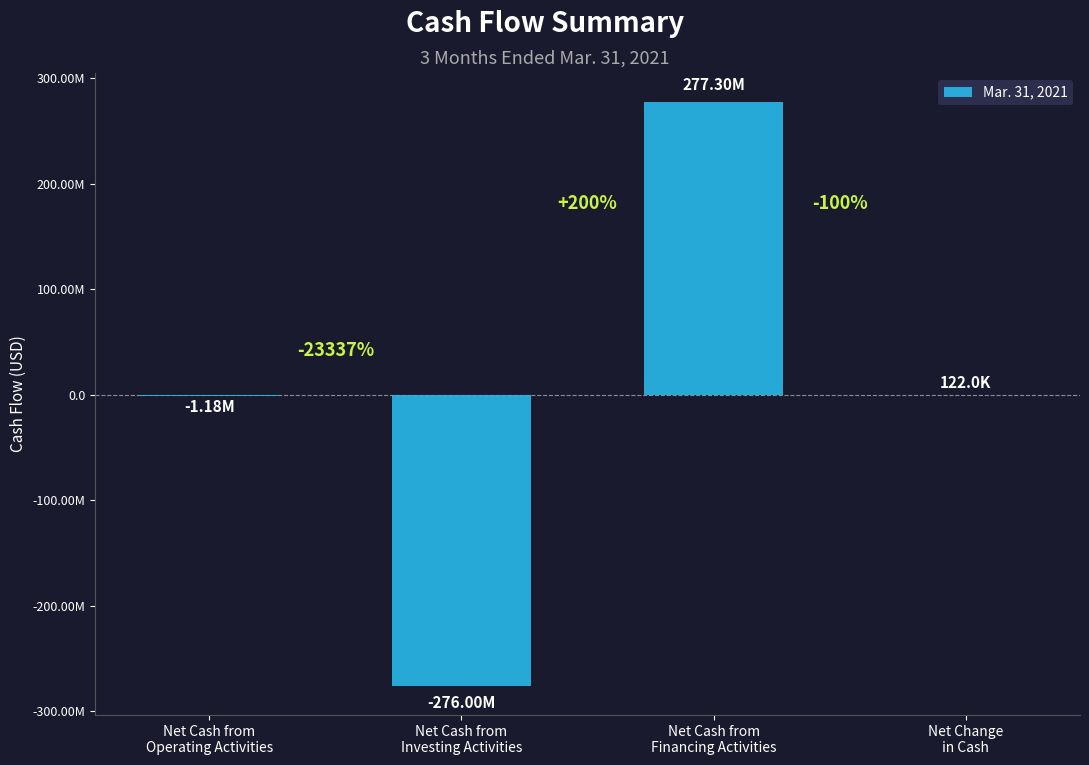

List the labels in order of value, largest first.

Net Cash from
Financing Activities, Net Change
in Cash, Net Cash from
Operating Activities, Net Cash from
Investing Activities